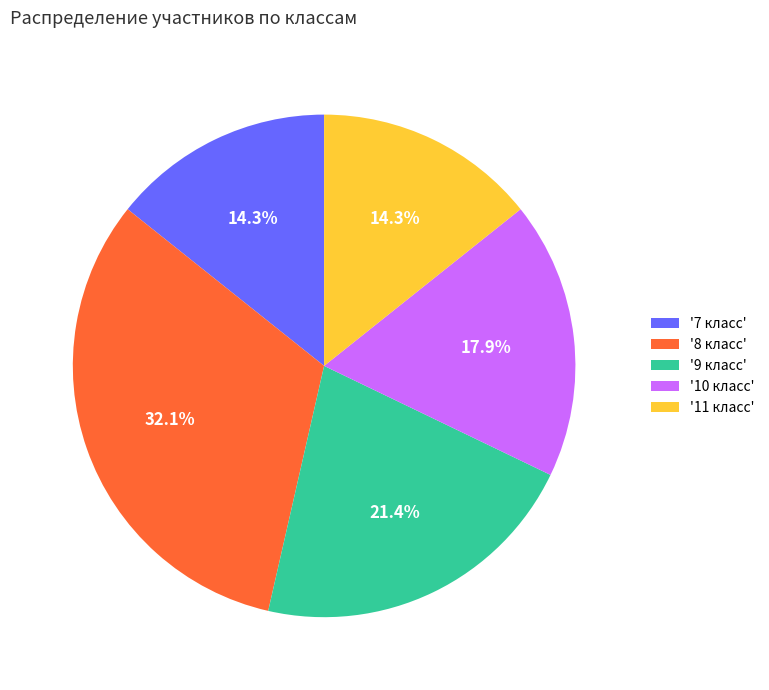

What is the ratio of the value at '11 класс' to the value at '7 класс'?

1.0